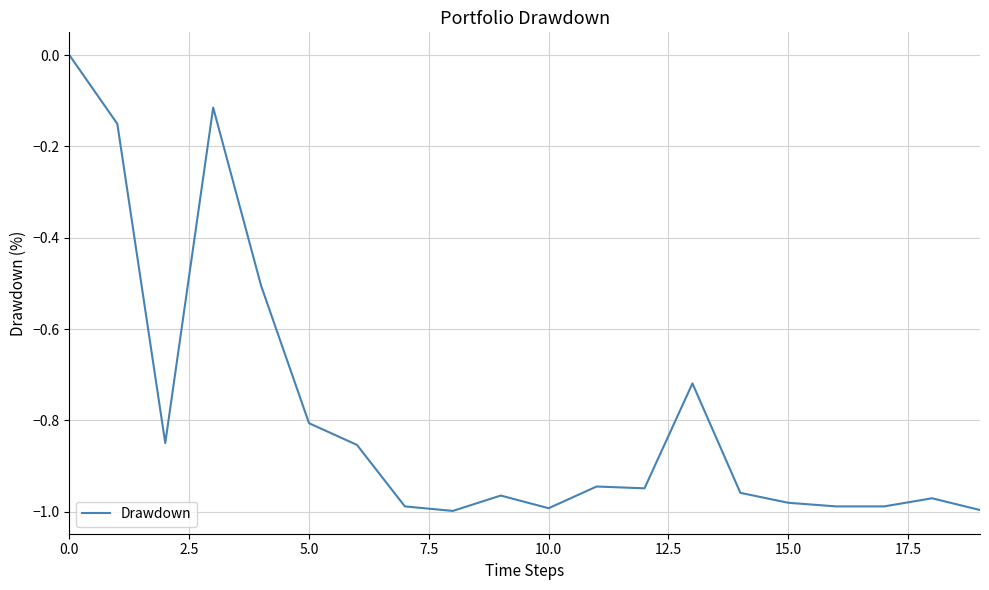

How many lines are shown in the chart?

1